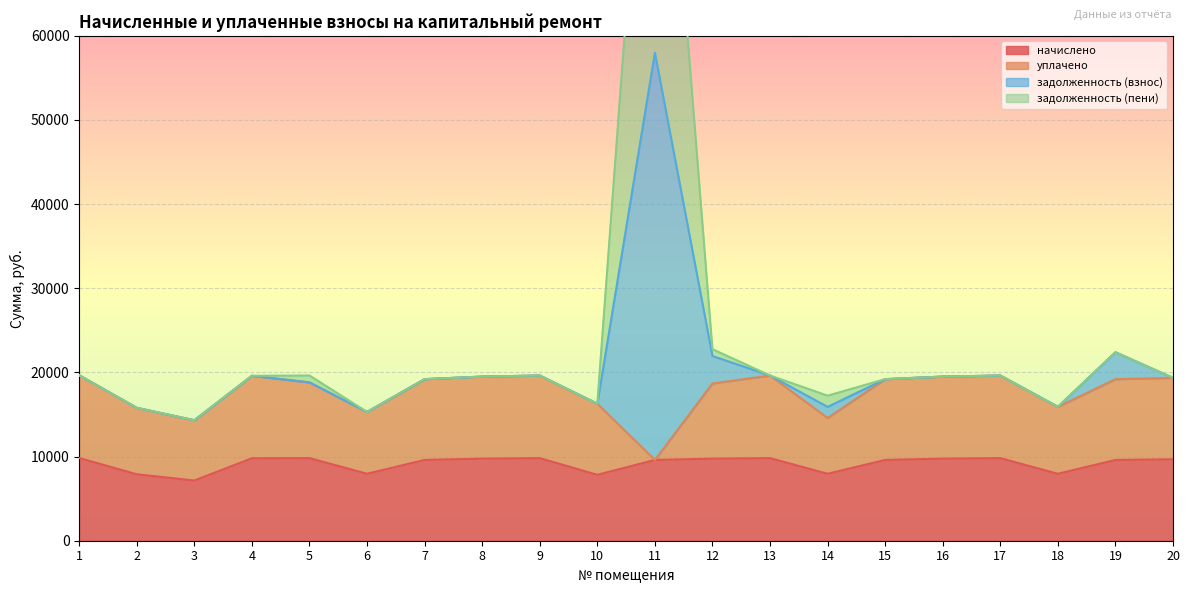

What is the sum of the задолженность (взнос) values at 17 and 7?

38829.8